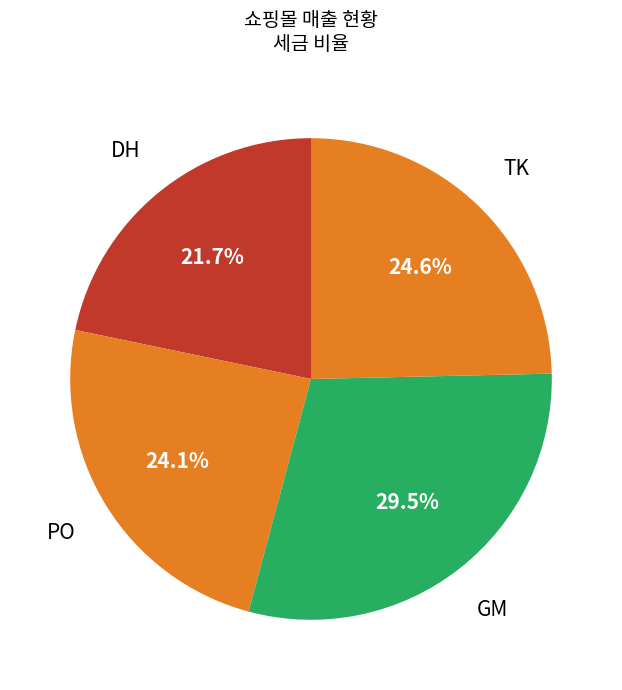

What is the ratio of the value at DH to the value at PO?

0.9